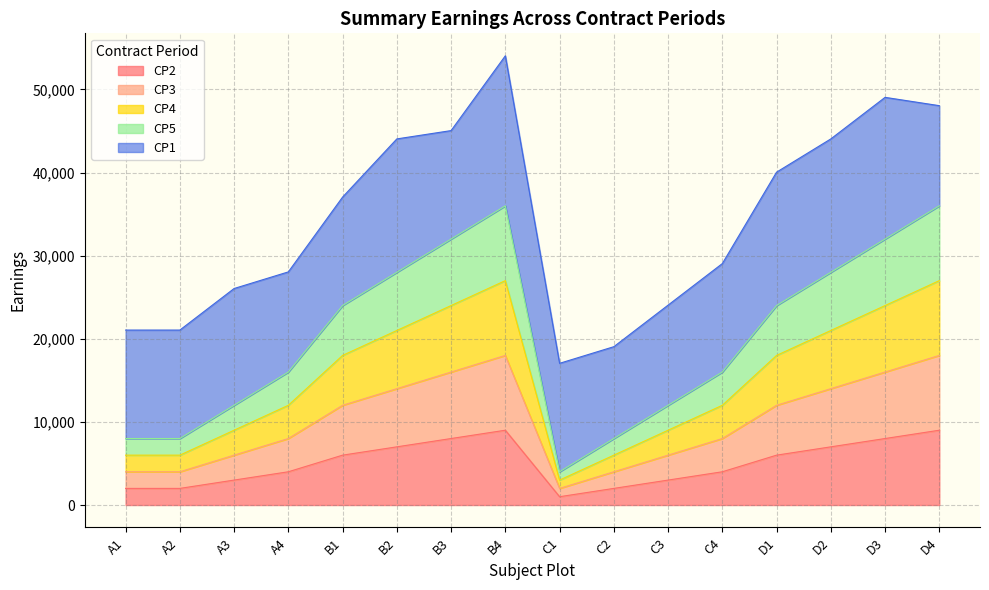

How many data points does each series have?

16